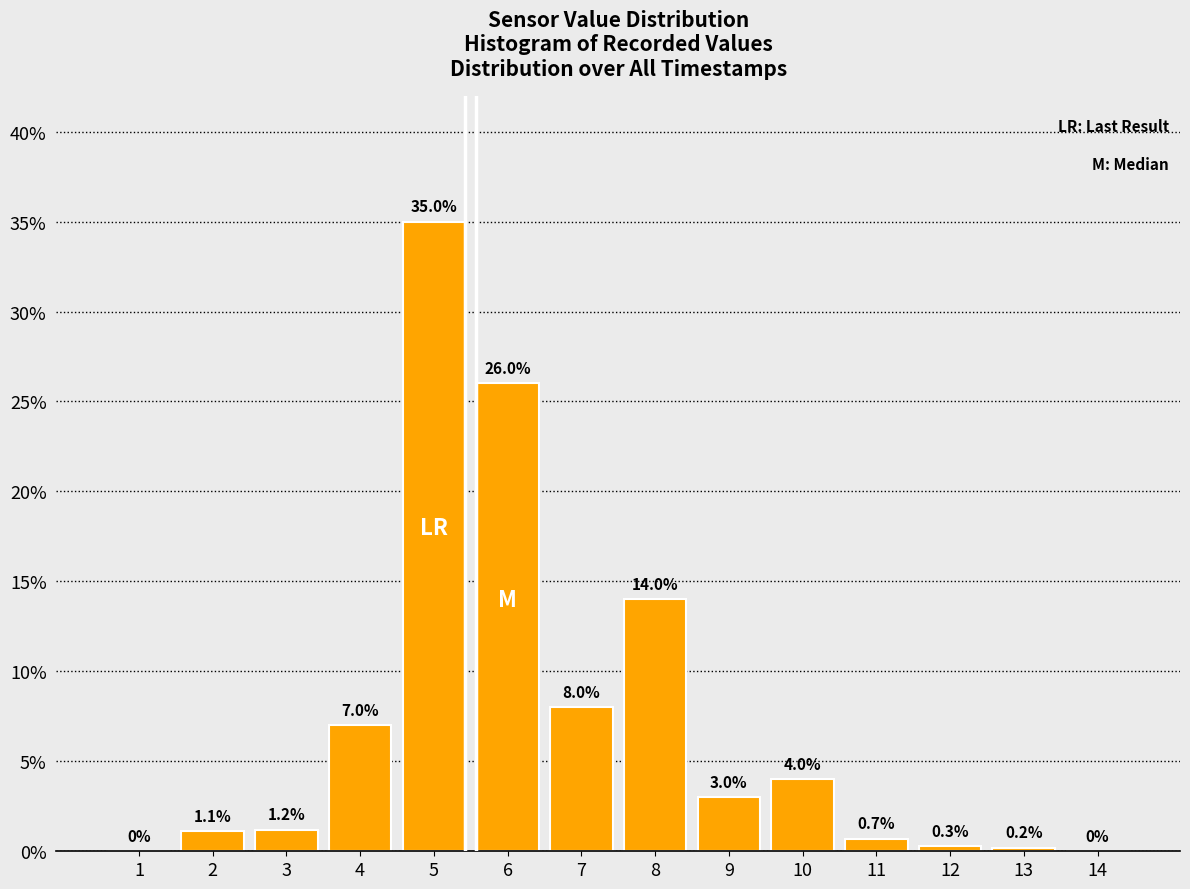

Reading left to right, list all the values displayed in this chart.

1=0.0	2=1.1	3=1.2	4=7.0	5=35.0	6=26.0	7=8.0	8=14.0	9=3.0	10=4.0	11=0.7	12=0.3	13=0.2	14=0.0